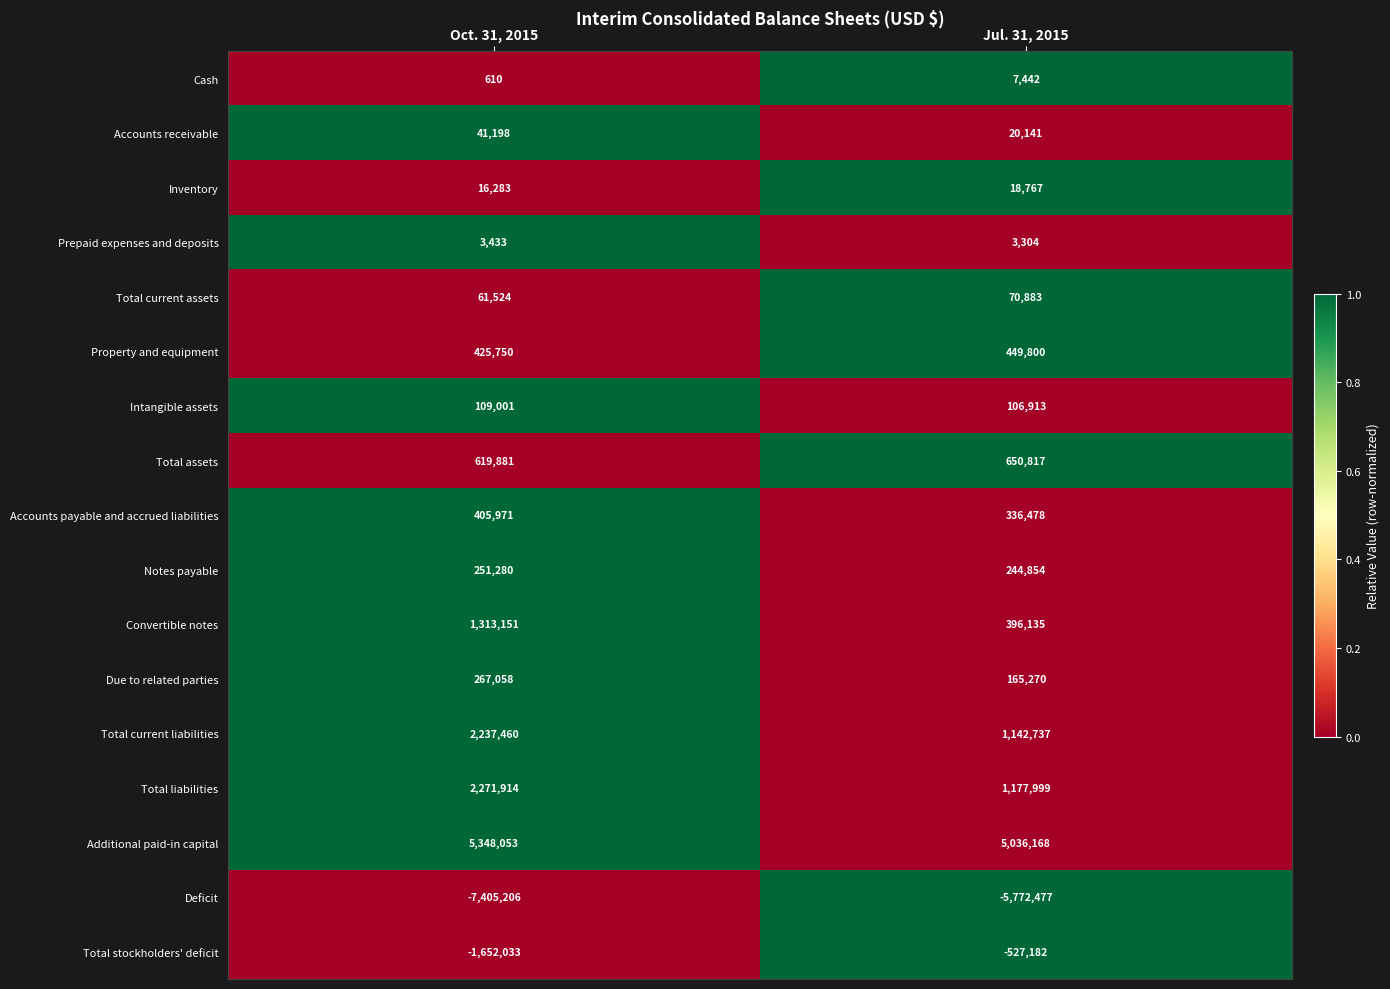

At how many categories does at least one series exceed 0?

2